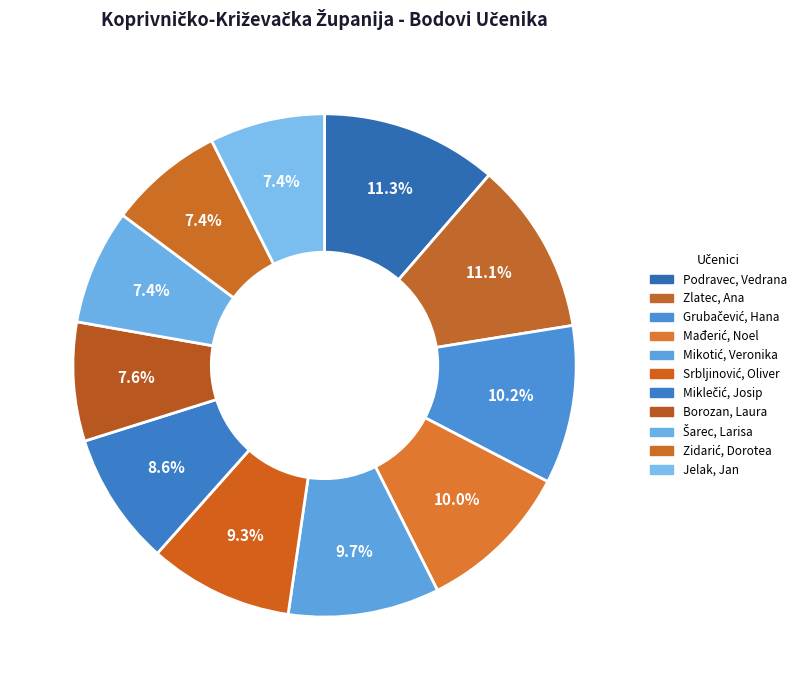

What is the change in value from Srbljinović, Oliver to Šarec, Larisa?

-8